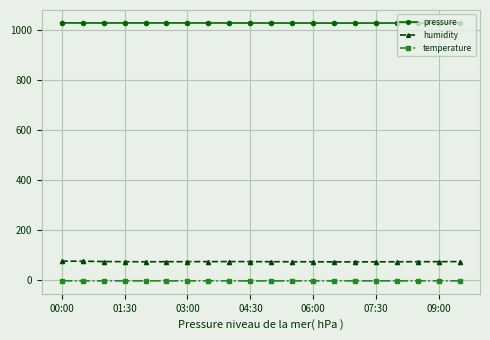

What is the lowest value of the pressure series?

1027.1